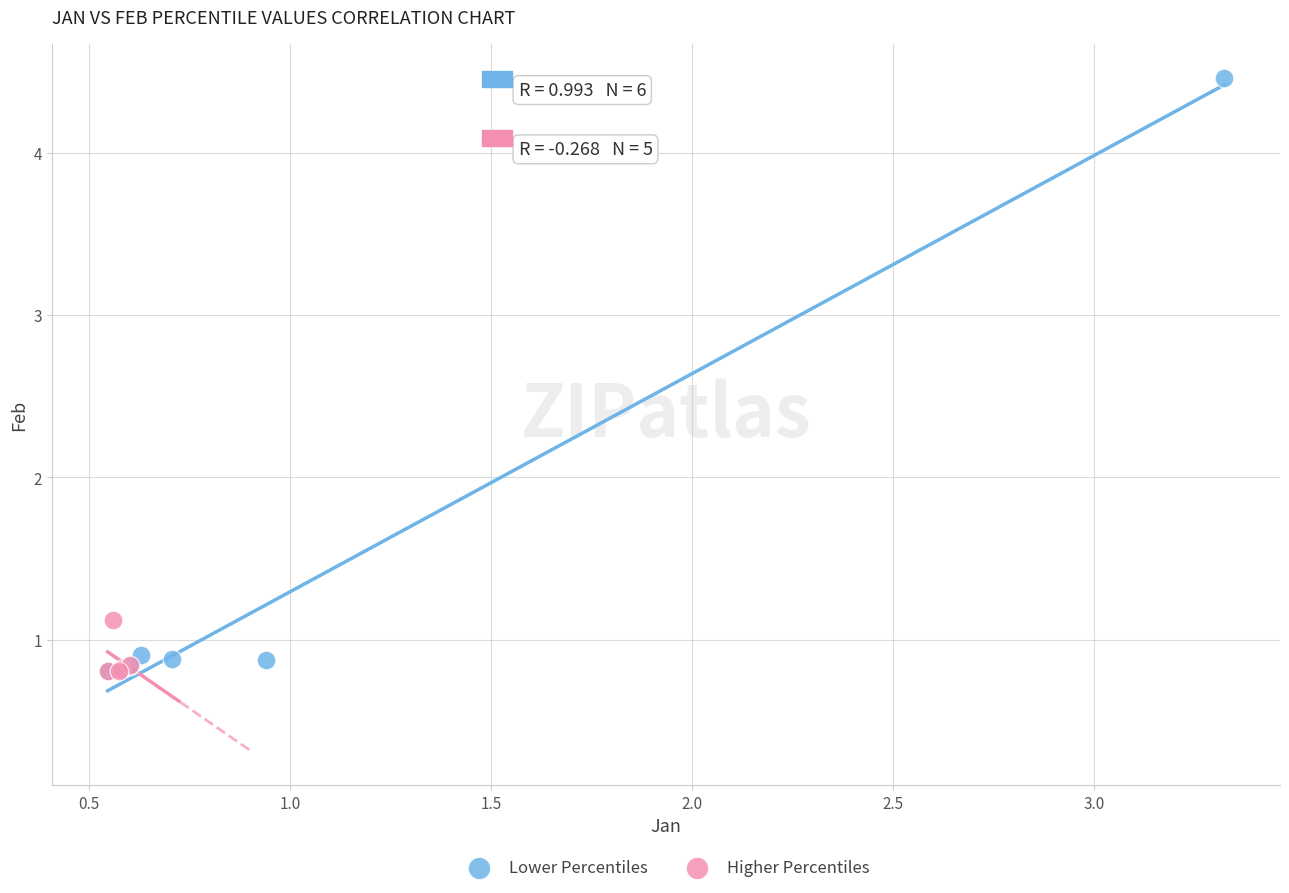

Which series contains the highest Y value?

Lower Percentiles